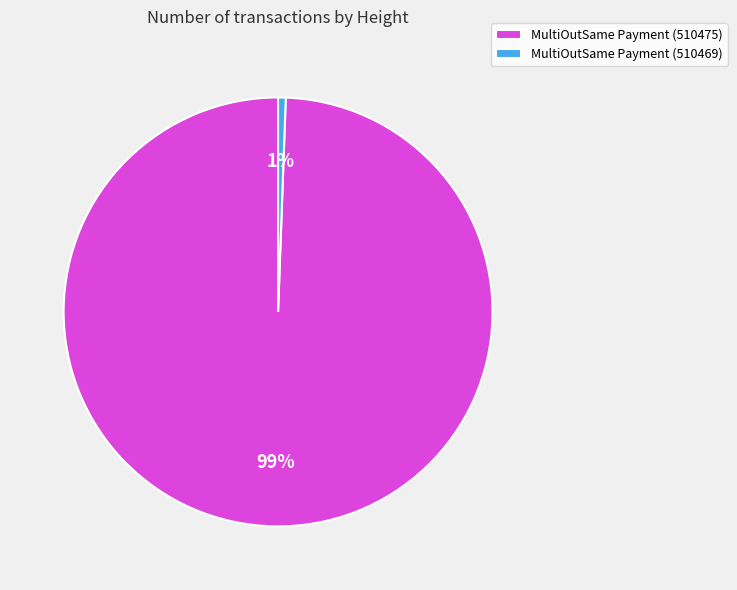

Which category has the smallest portion of the pie?

MultiOutSame Payment (510469)